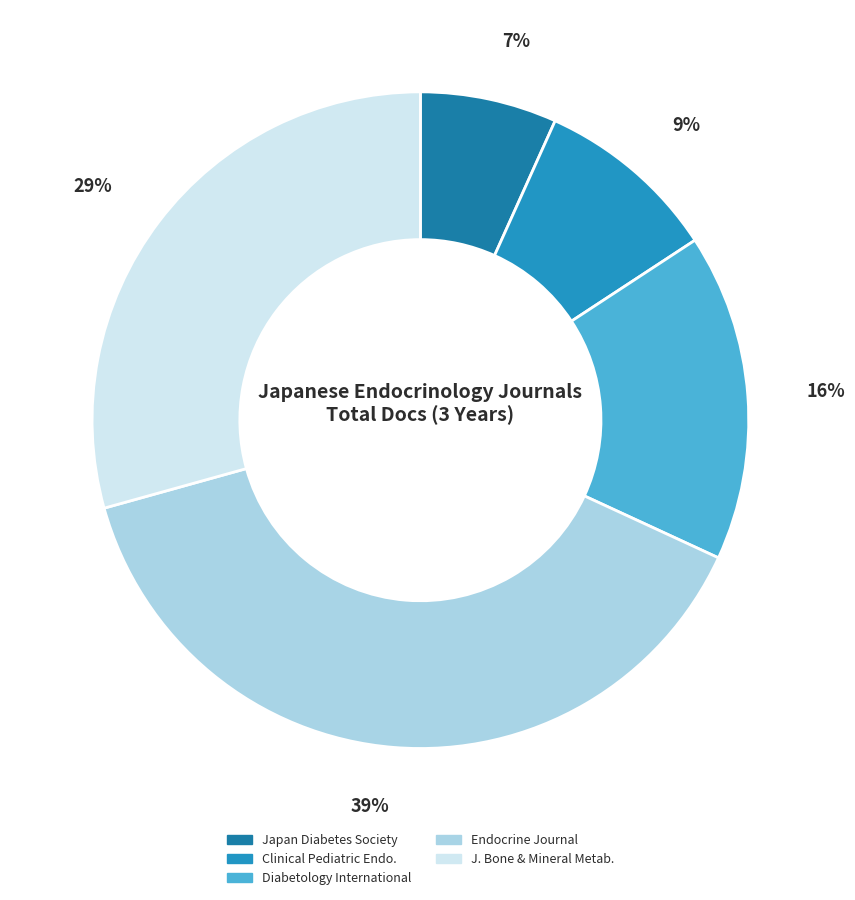

Count the number of slices in the pie.

5